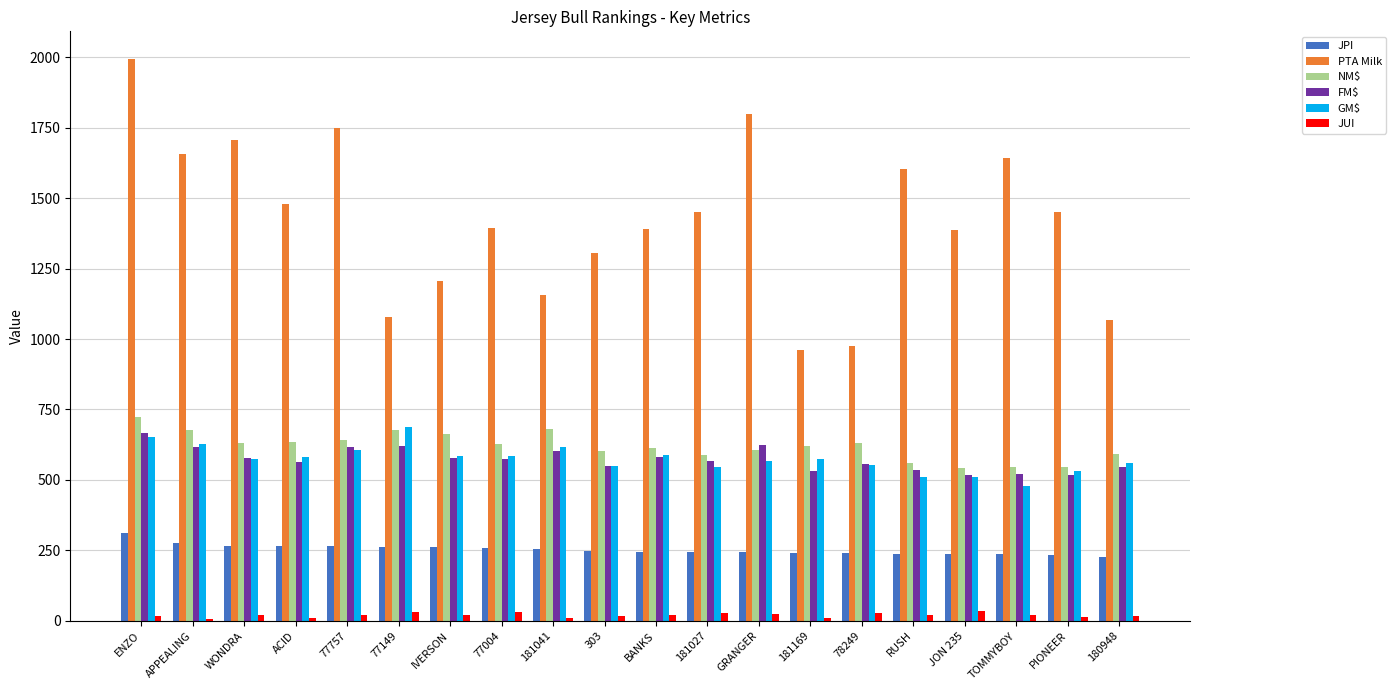

Which series has the largest total across all categories?

PTA Milk